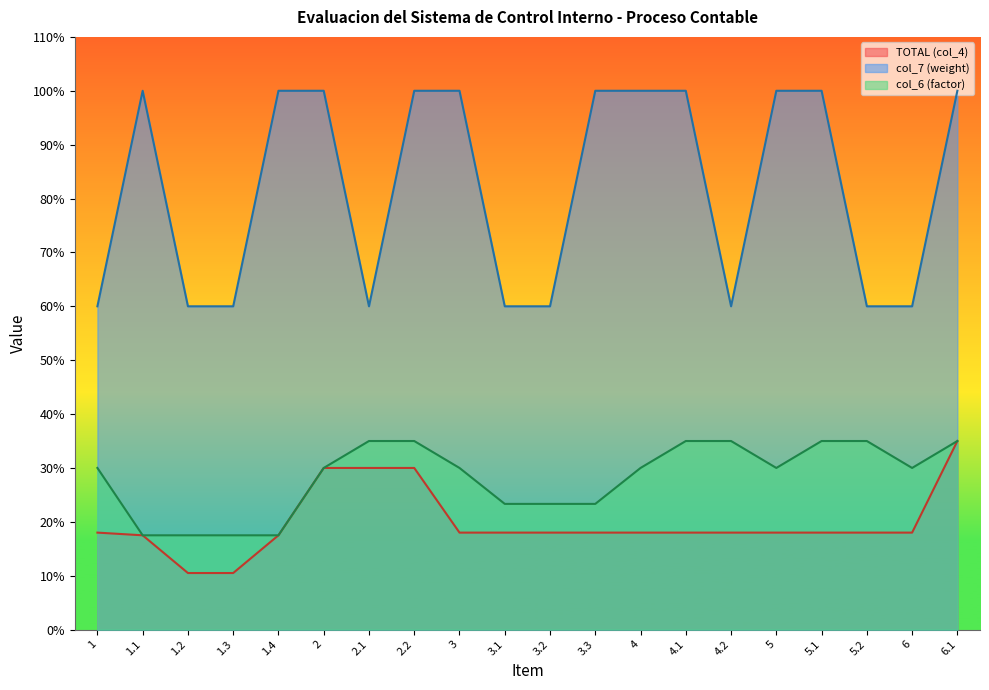

Which has a higher value, 4.2 or 3.1?

4.2